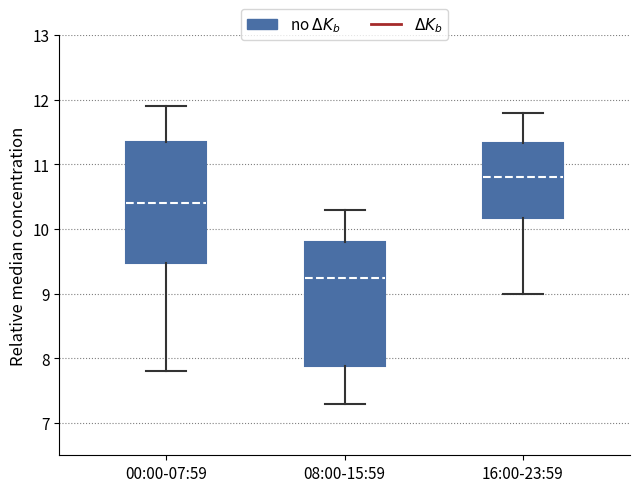

Where does the median line of the box for 08:00-15:59 sit on the y-axis? The values are not printed on the chart, so give them approximately, as read against the axis.

9.3